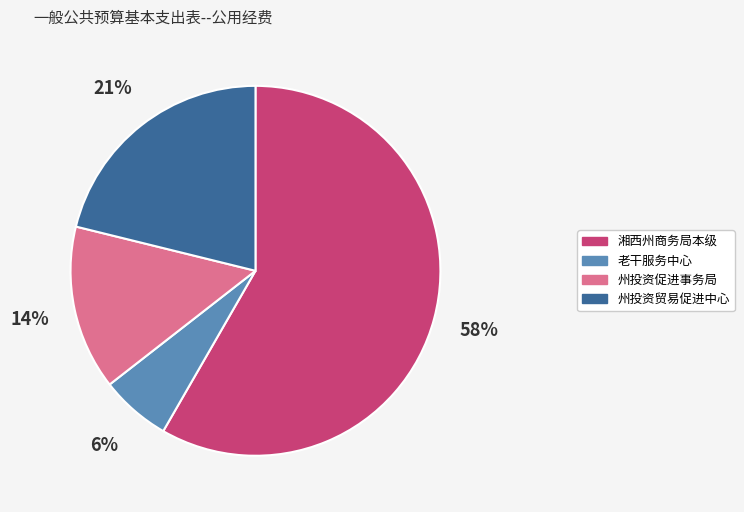

To the nearest percent, what is the average slice percentage?

25%